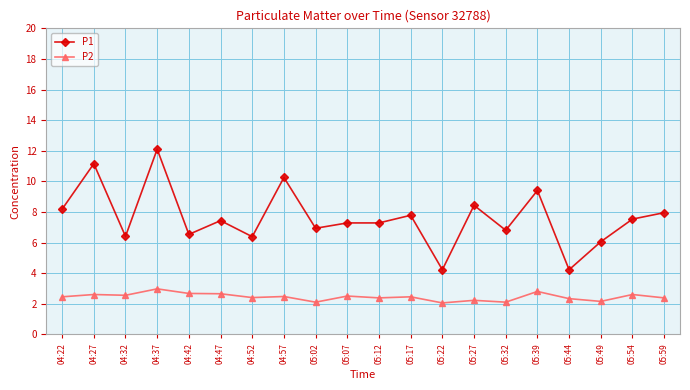

At 05:12, list the series in order from largest to smallest.

P1, P2